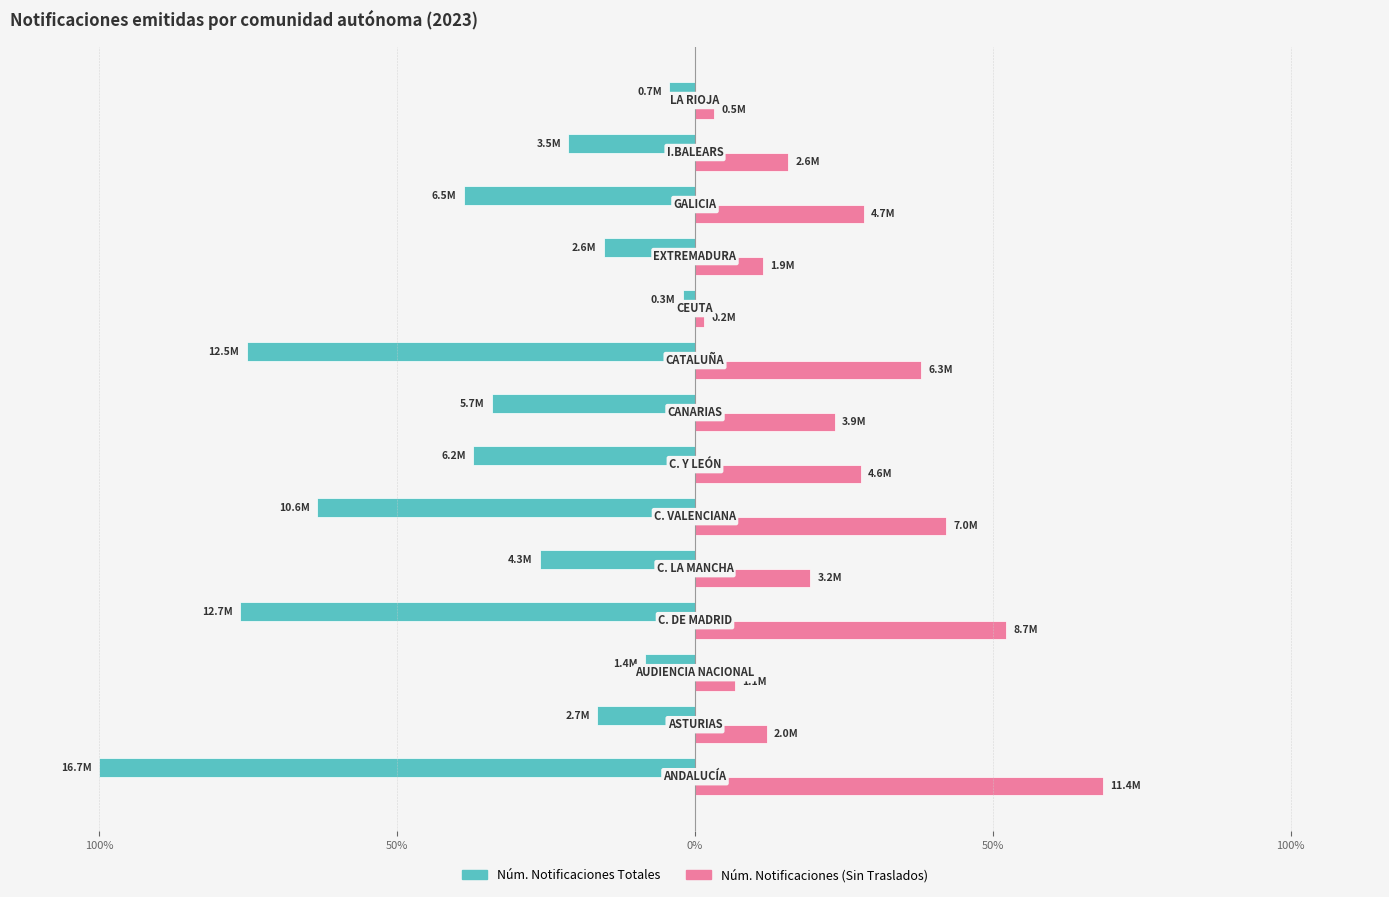

What are all the series names shown in the legend?

Núm. Notificaciones Totales, Núm. Notificaciones (Sin Traslados)